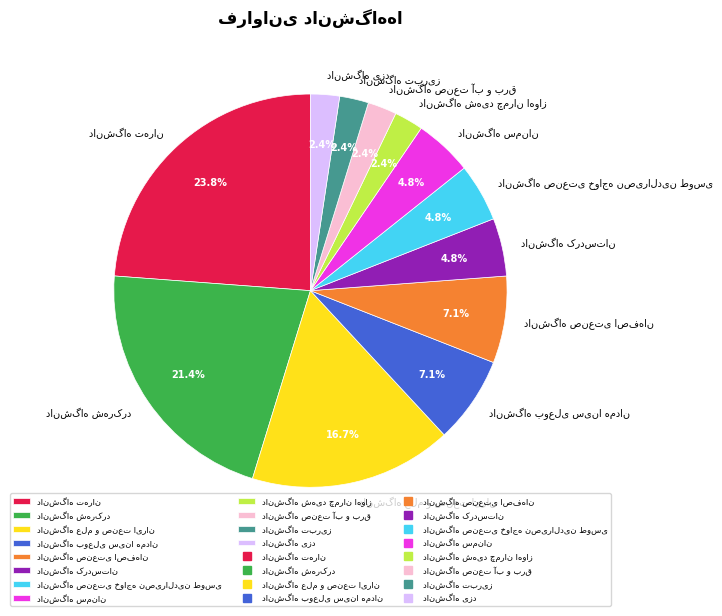

How many segments does this pie chart have?

12